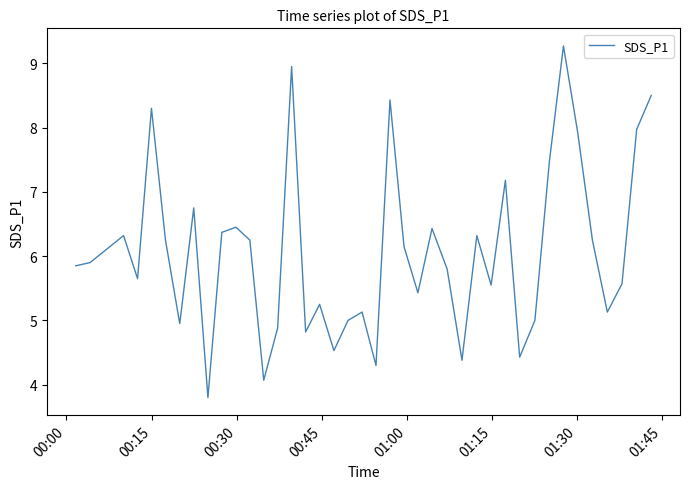

What is the maximum value shown in the chart?

9.3